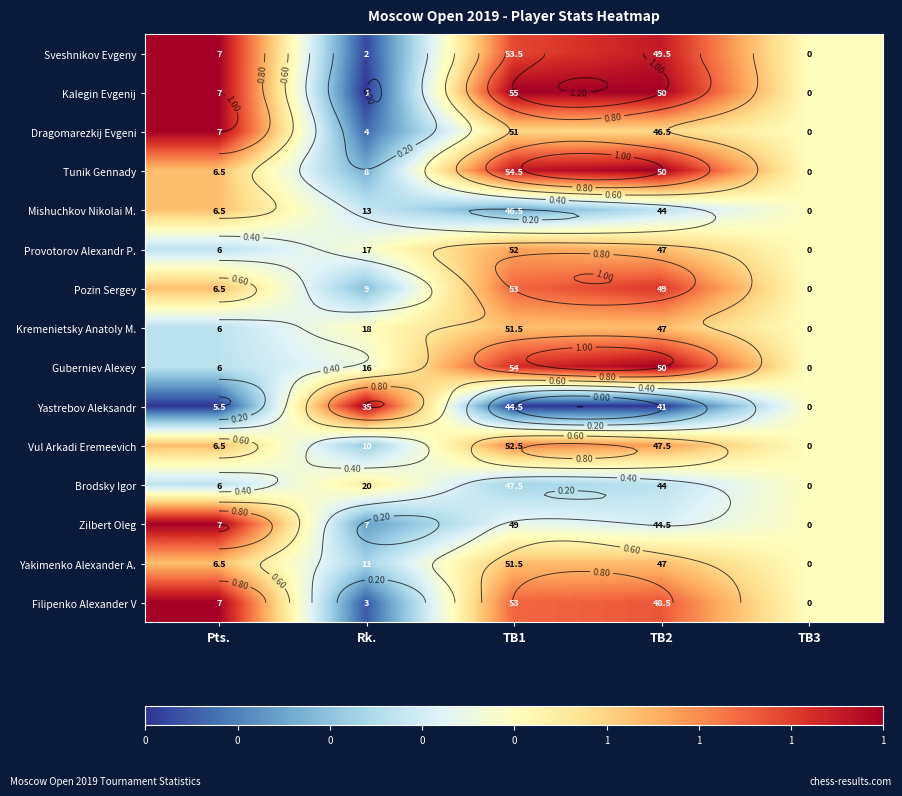

At which label is Sveshnikov Evgeny closest to 0?

Rk.